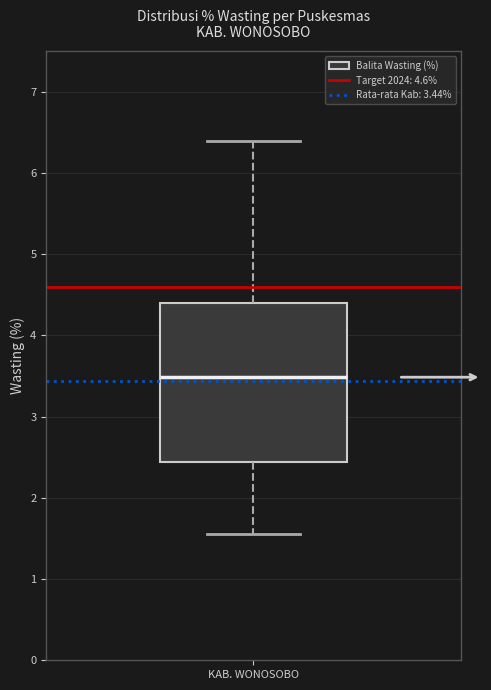

Transcribe this box plot: give where the median line is, the range the box spans, and where the two whiskers end, as read against the y-axis. The values are not printed on the chart, so give them approximately, as read against the axis.

median 3.5, box 2.4 to 4.4, whiskers 1.6 to 6.4